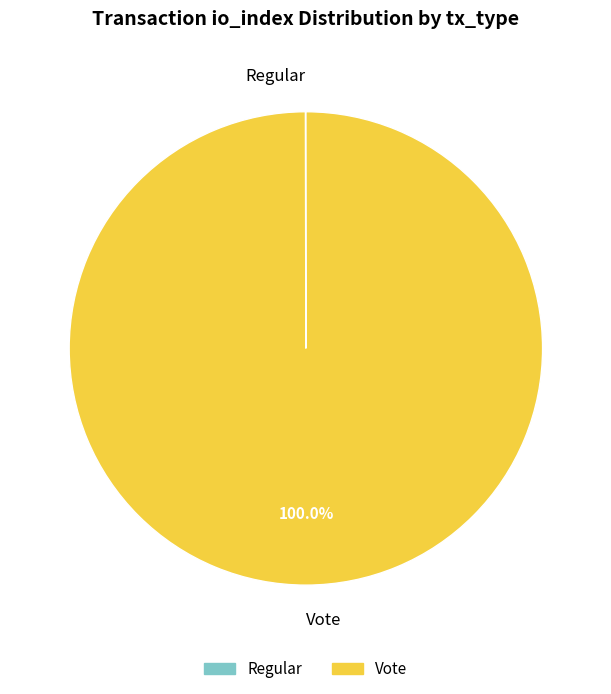

Is there a majority slice in this chart?

Yes